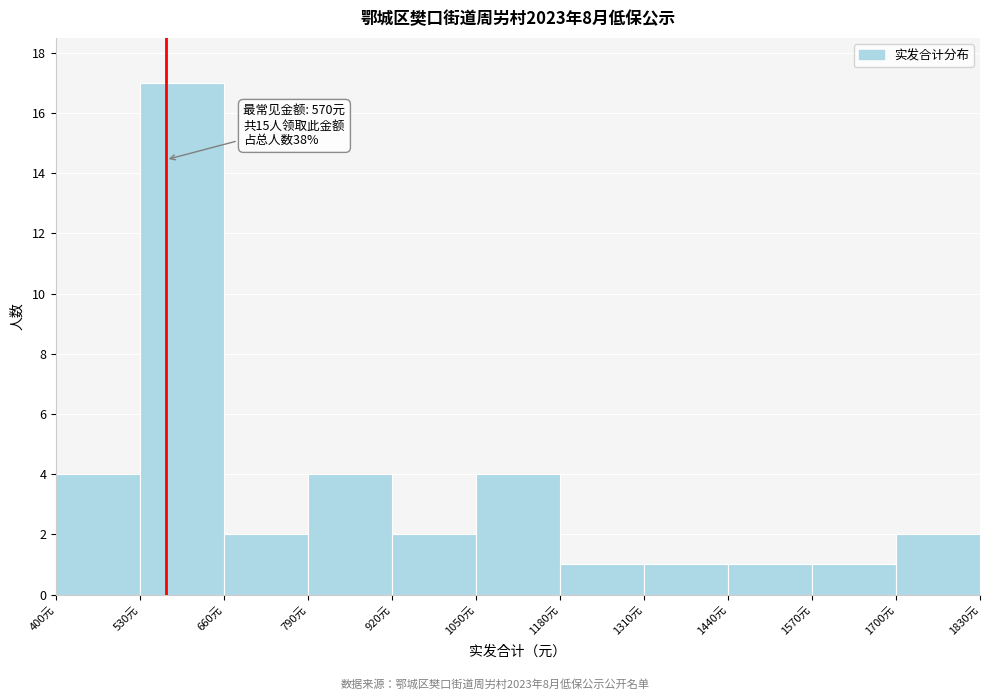

Over which range of the x-axis is the bar tallest?

530 to 660